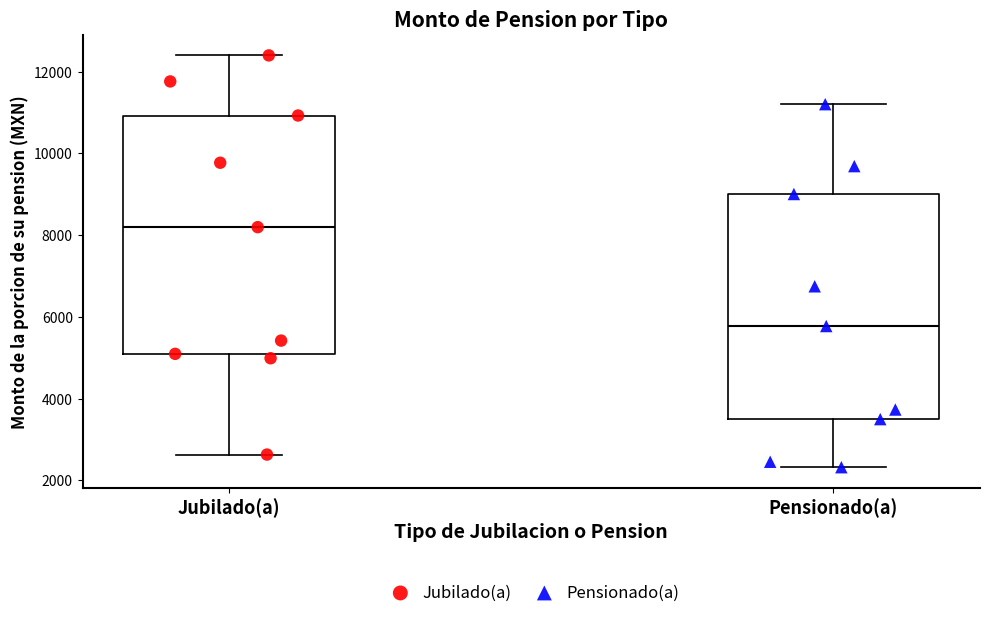

Reading left to right, read every box against the y-axis: the position of its median line, the range the box covers, and the ends of its whiskers. The values are not printed on the chart, so give them approximately, as read against the axis.

Jubilado(a): median 8200, box 5000 to 11000, whiskers 2600 to 12400
Pensionado(a): median 5800, box 3400 to 9000, whiskers 2400 to 11200